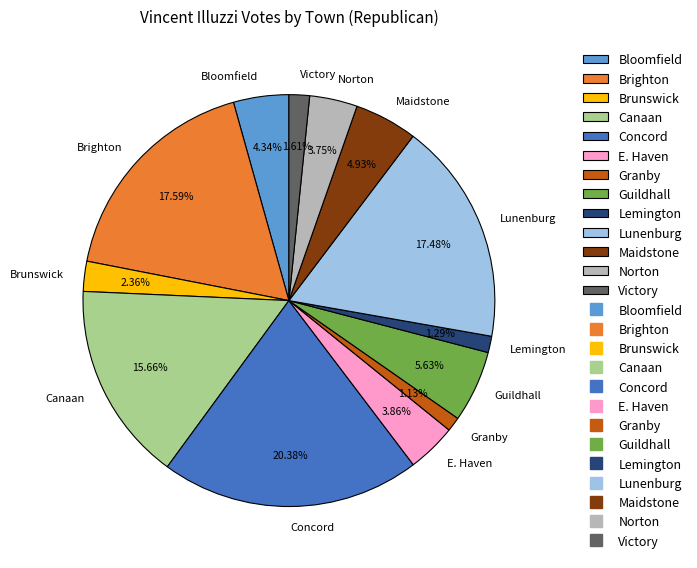

Is it true that Guildhall is 6% of the pie?

True